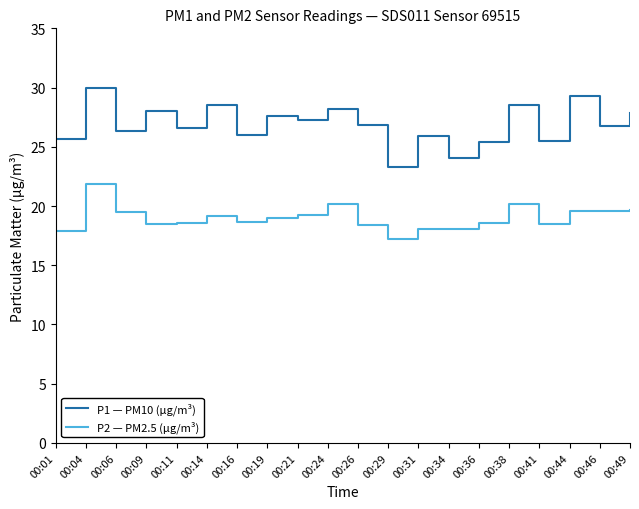

At which label does P1 — PM10 (µg/m³) reach its minimum?

00:29